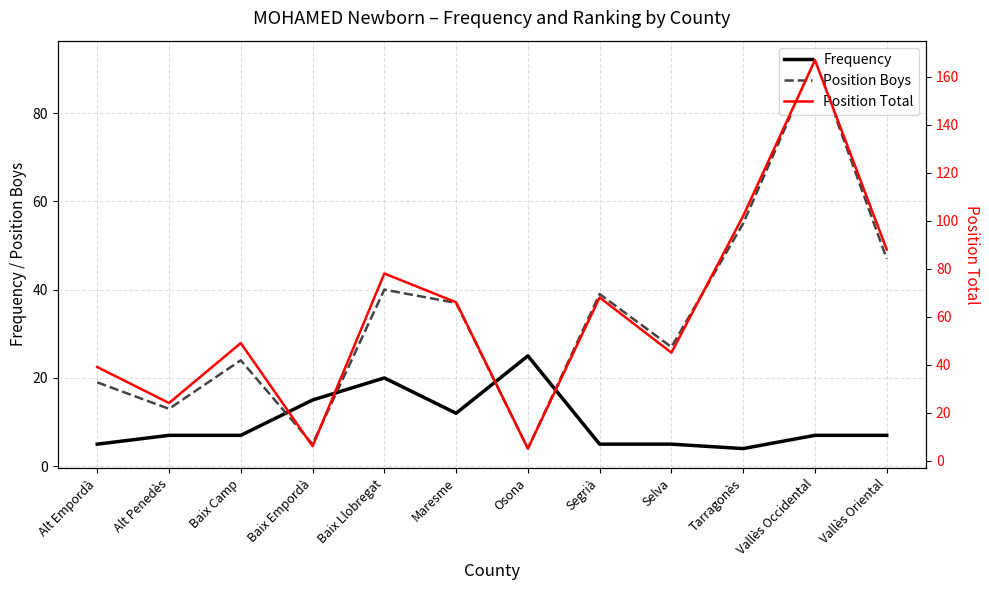

Which category has the highest value across all series?

Vallès Occidental